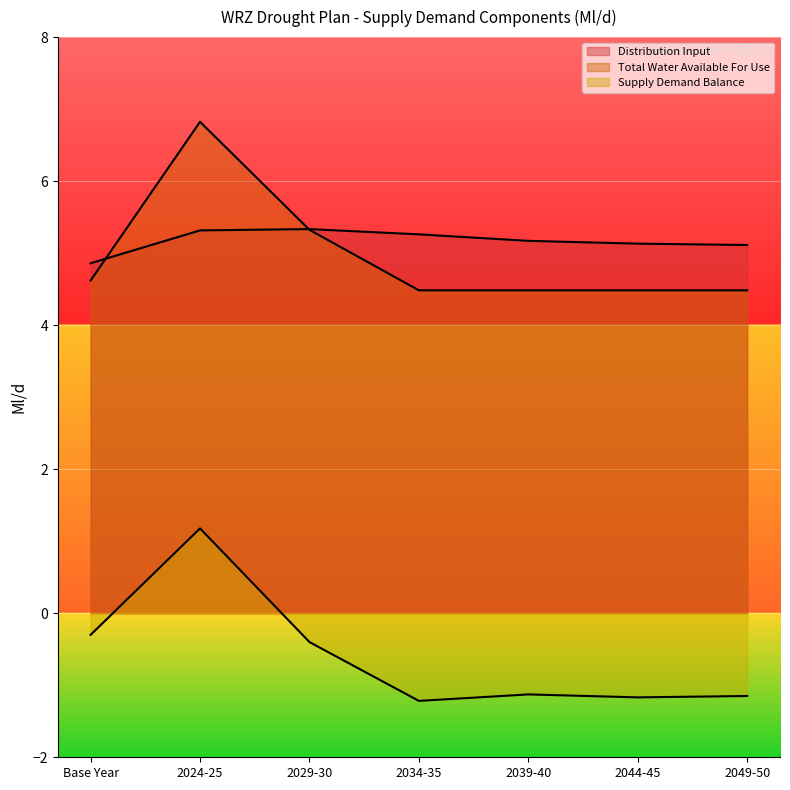

True or false: Distribution Input and Supply Demand Balance intersect in this chart.

False